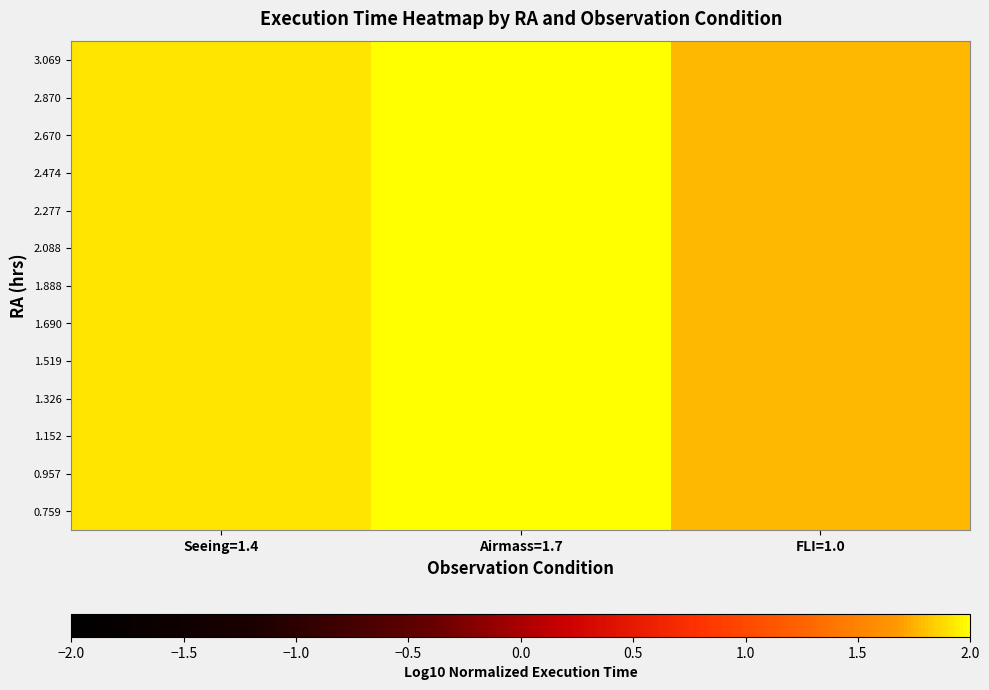

What is the maximum value shown in the chart?

2.0